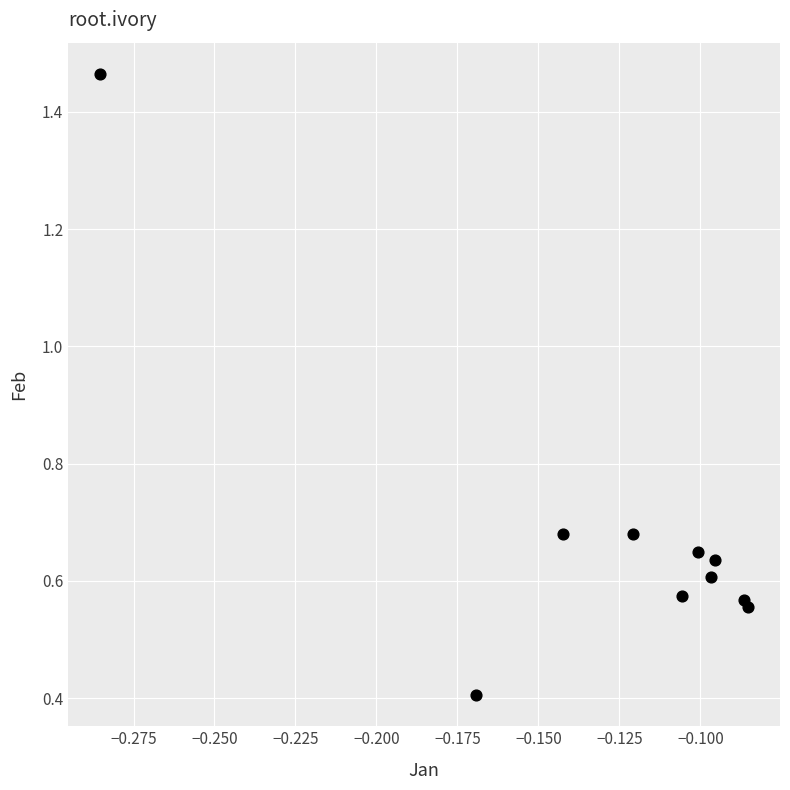

What Y value in the scatter plot is closest to 0?

0.4